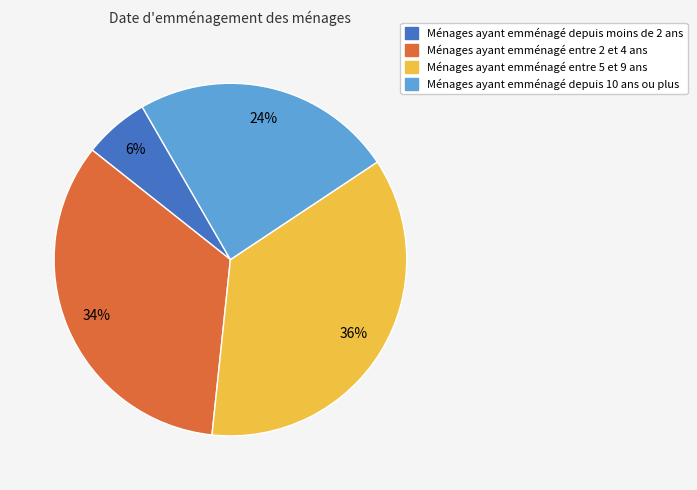

Is there any slice that represents more than half of the pie?

No